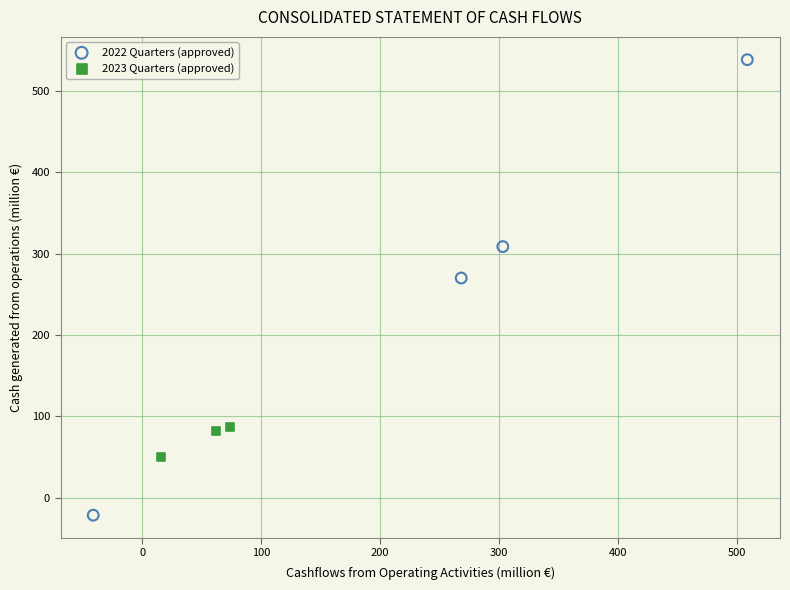

Which series reaches the maximum Y coordinate?

2022 Quarters (approved)